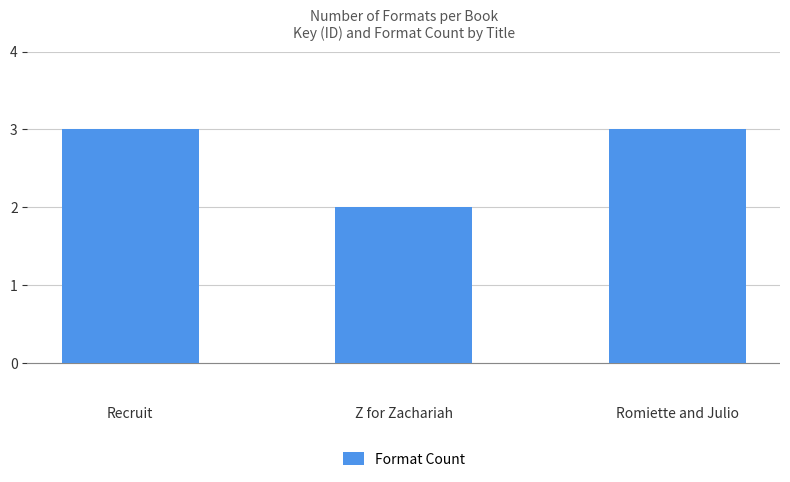

What is the maximum value shown in the chart?

3